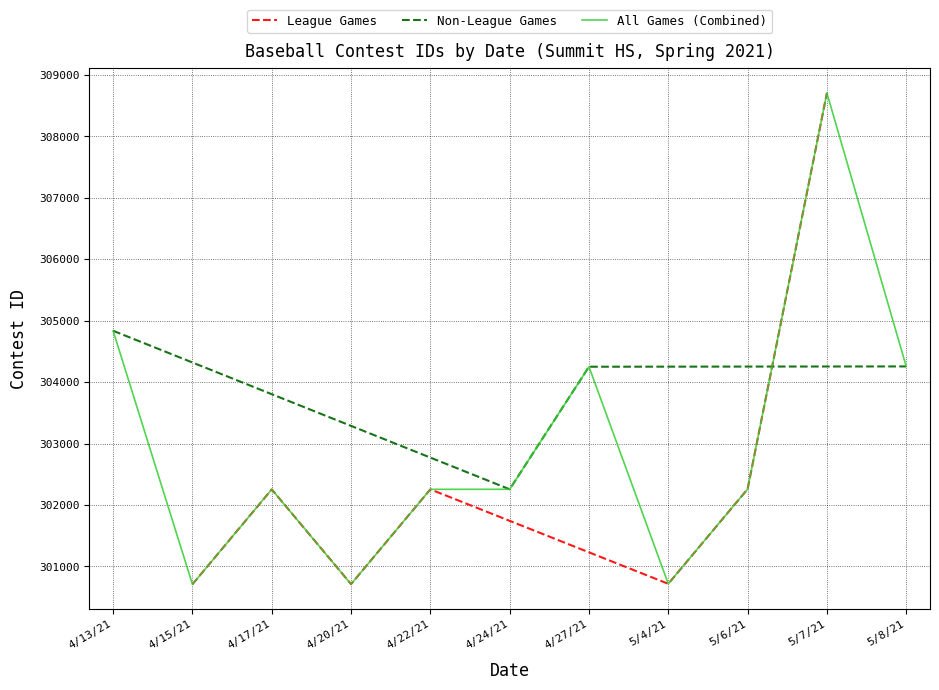

What is the minimum value for League Games?

300709